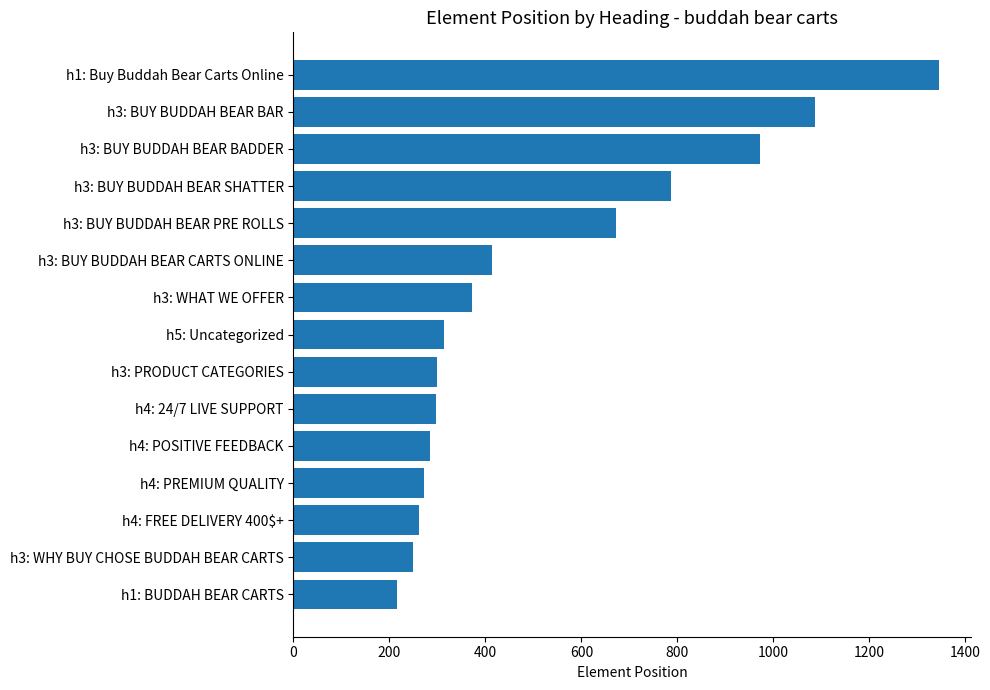

What is the minimum value shown in the chart?

216